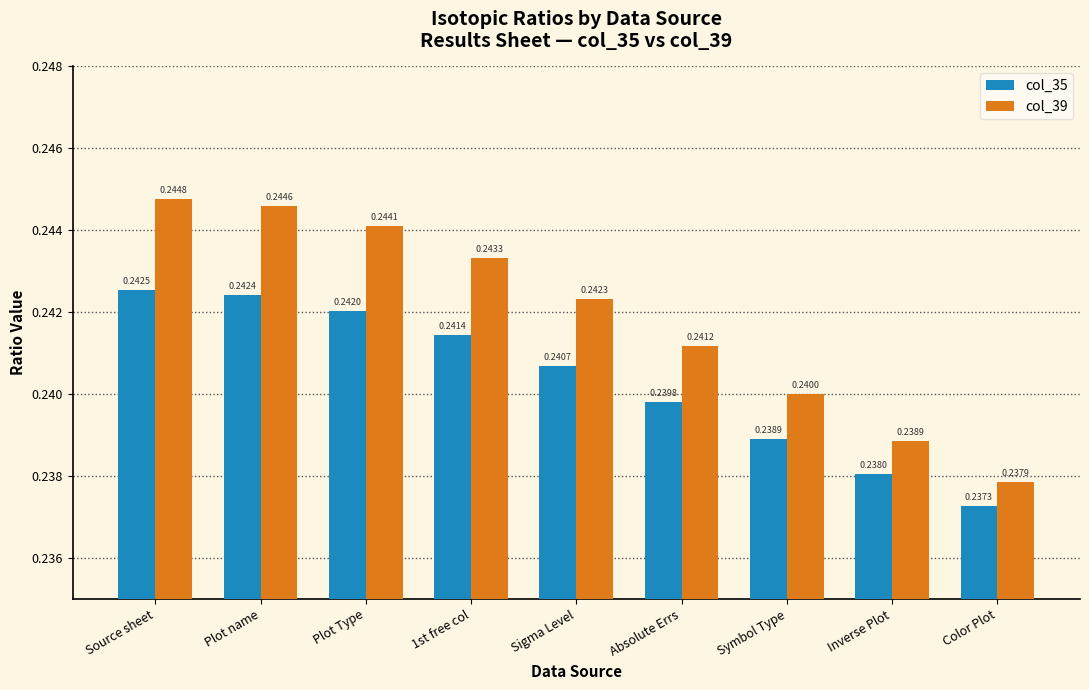

Between Plot name and Plot Type, which series saw the biggest shift?

col_39